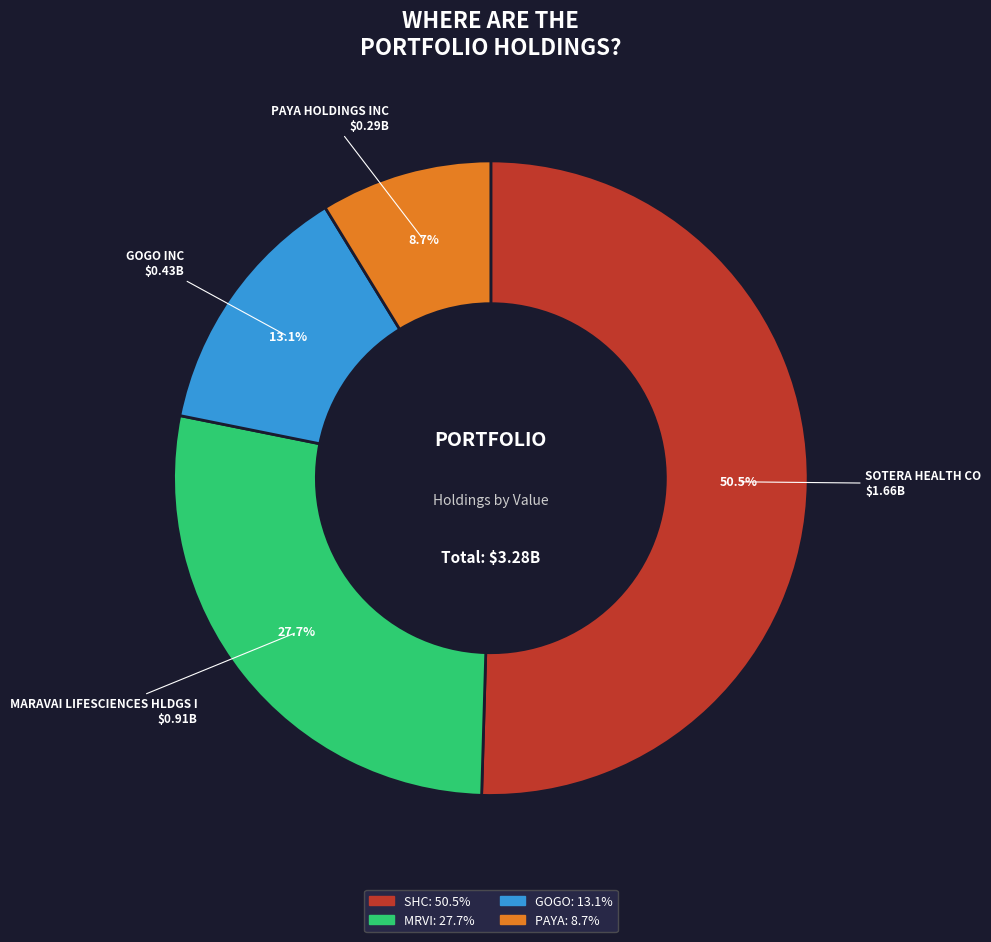

Does any single category account for the majority?

Yes